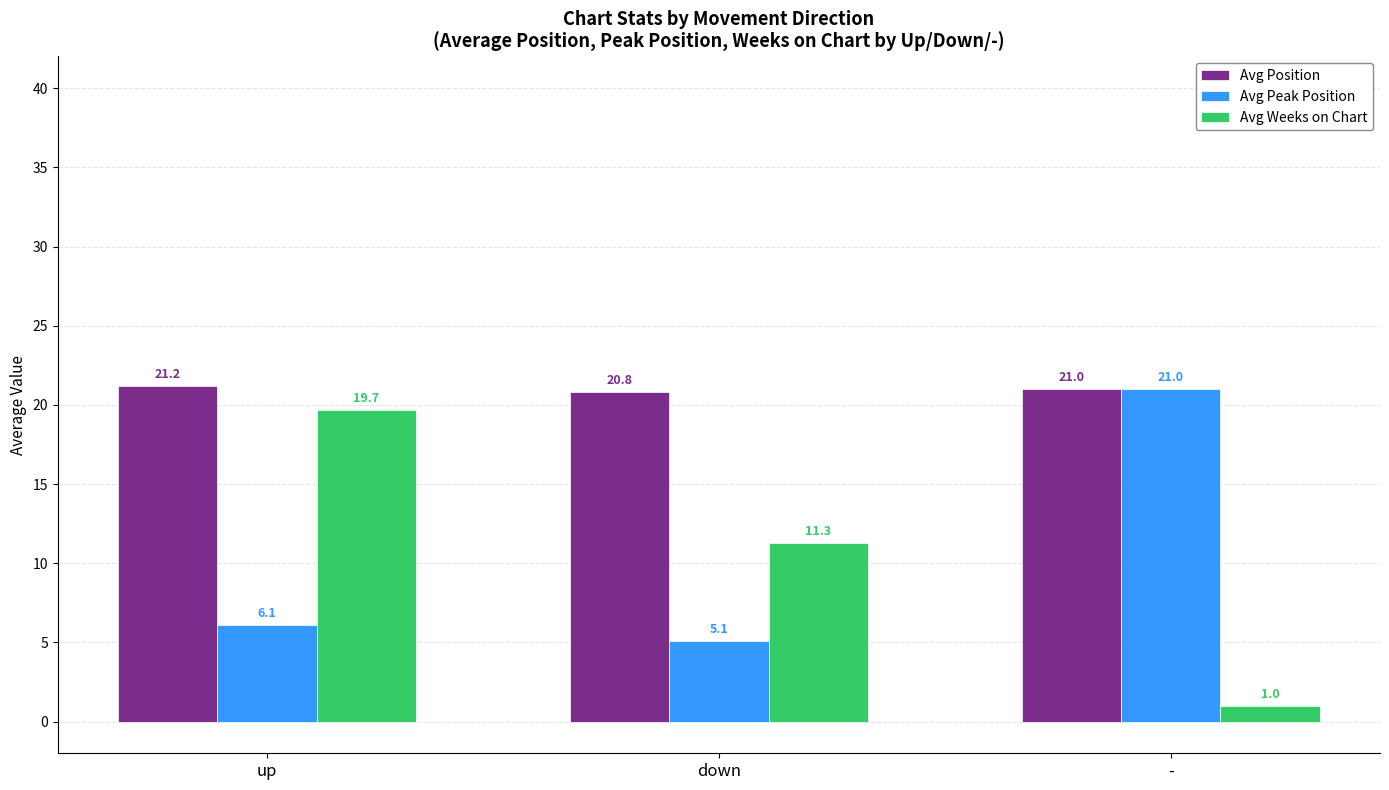

Reading left to right, what are all the values shown in this chart?

Avg Position: up=21.2	down=20.8	-=21.0
Avg Peak Position: up=6.1	down=5.1	-=21.0
Avg Weeks on Chart: up=19.7	down=11.3	-=1.0